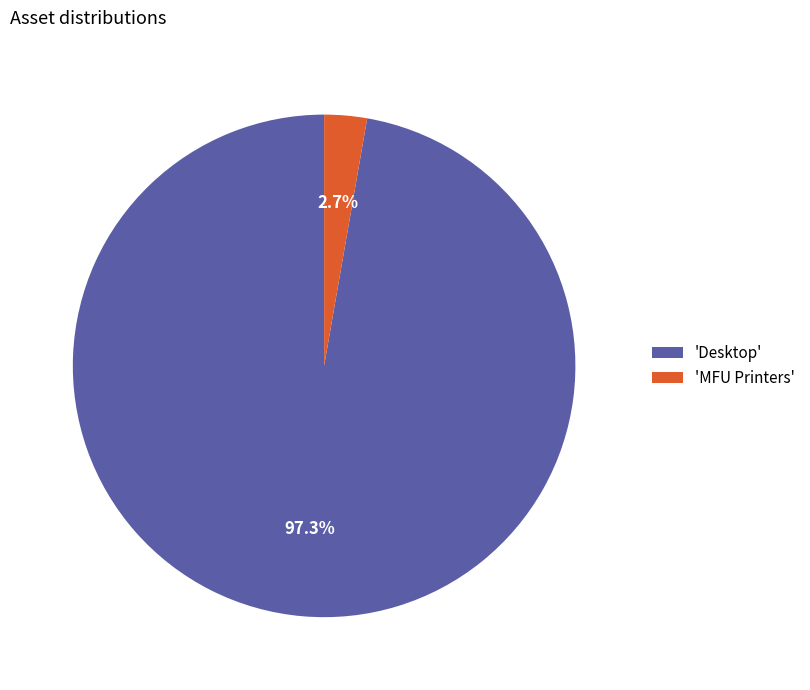

What is the largest slice in the pie chart?

'Desktop'